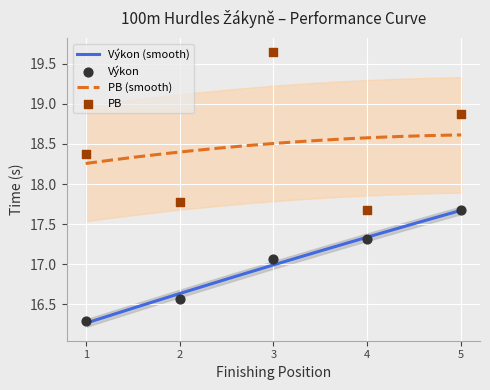

True or false: Výkon (smooth) and PB (smooth) intersect in this chart.

False